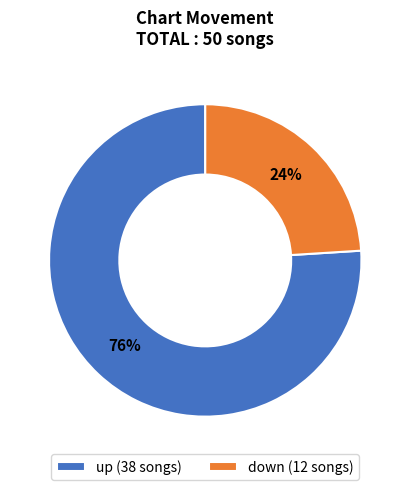

Does up account for over 50% of the chart?

Yes